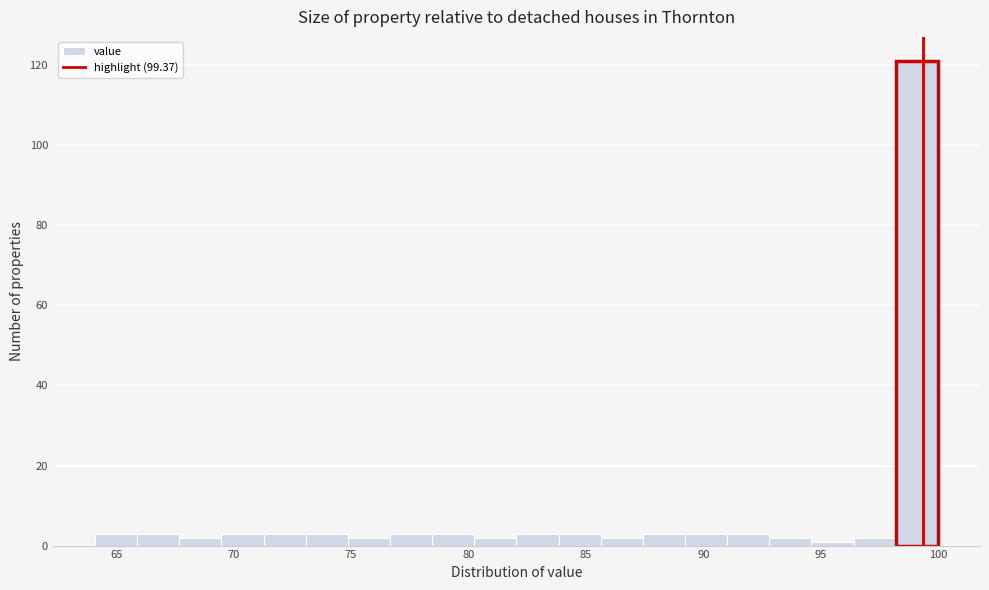

Read against the x-axis, roughly where is the centre of the tallest bar?

99.0